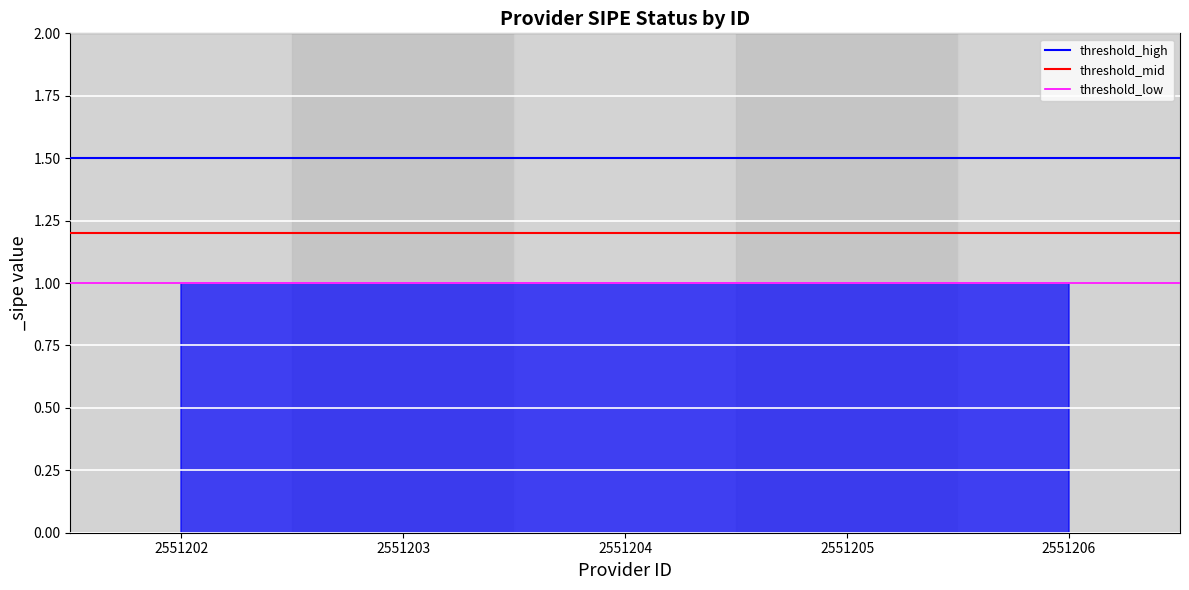

Is it true that threshold_low equals 1.0 at 2551202?

True